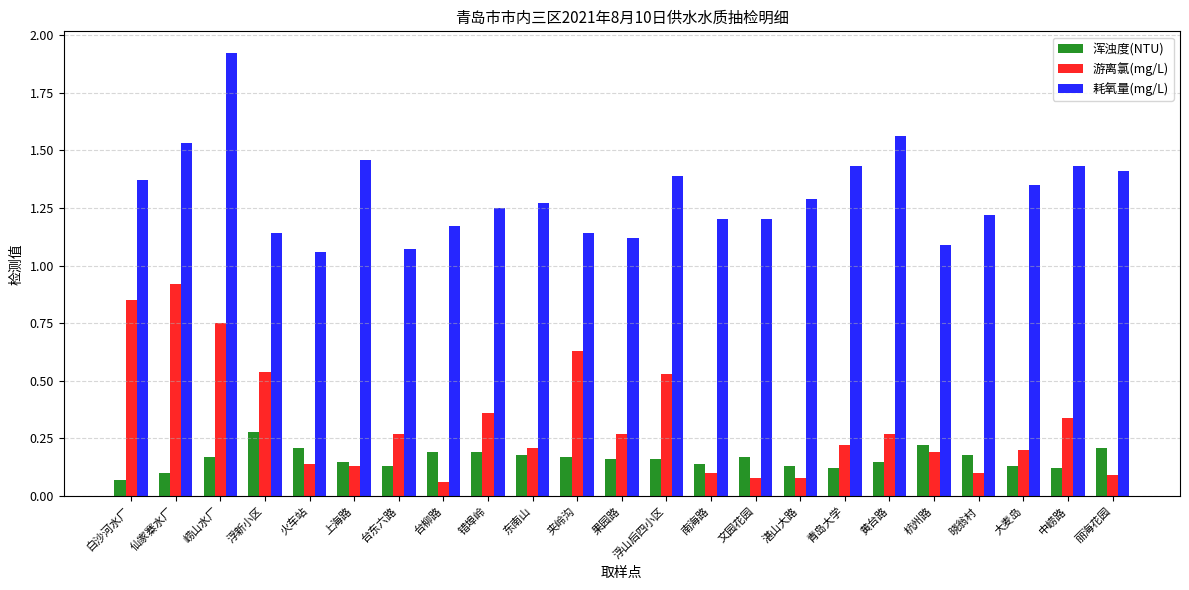

What is the greatest value displayed?

1.9